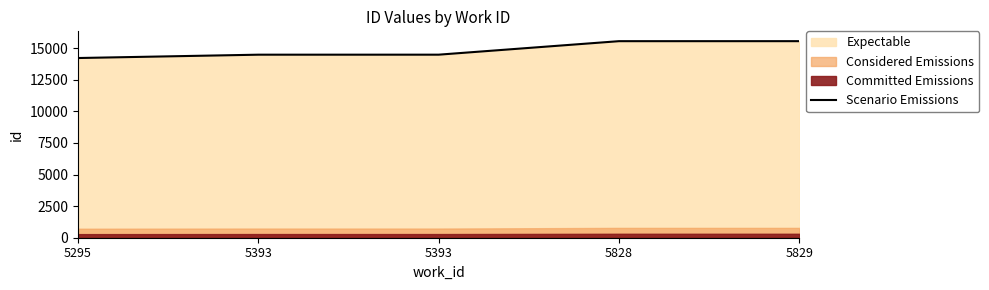

Which category has the lowest value across all series?

5295